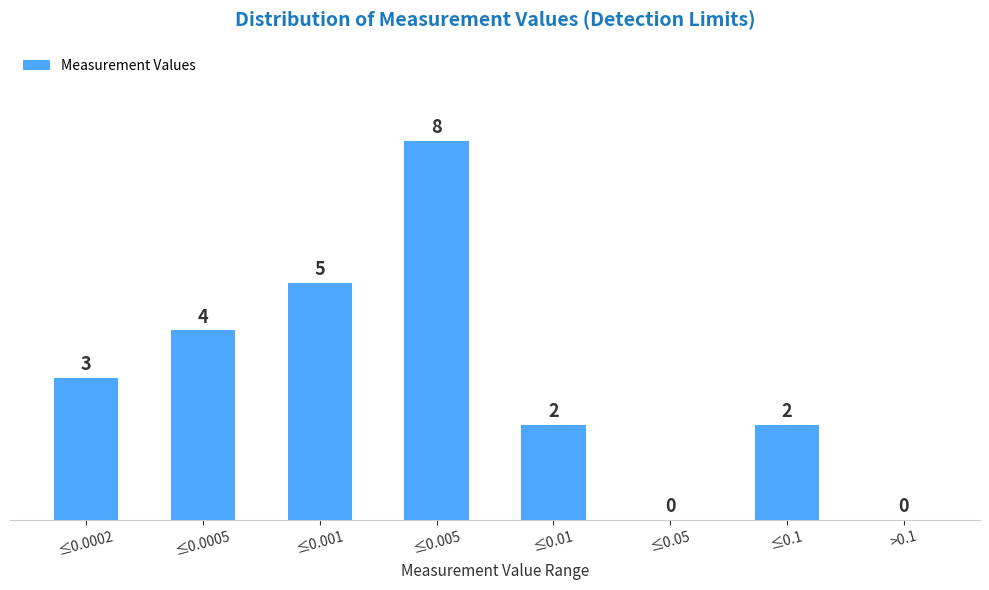

Reading left to right, transcribe all the data shown in this chart.

≤0.0002=3	≤0.0005=4	≤0.001=5	≤0.005=8	≤0.01=2	≤0.05=0	≤0.1=2	>0.1=0